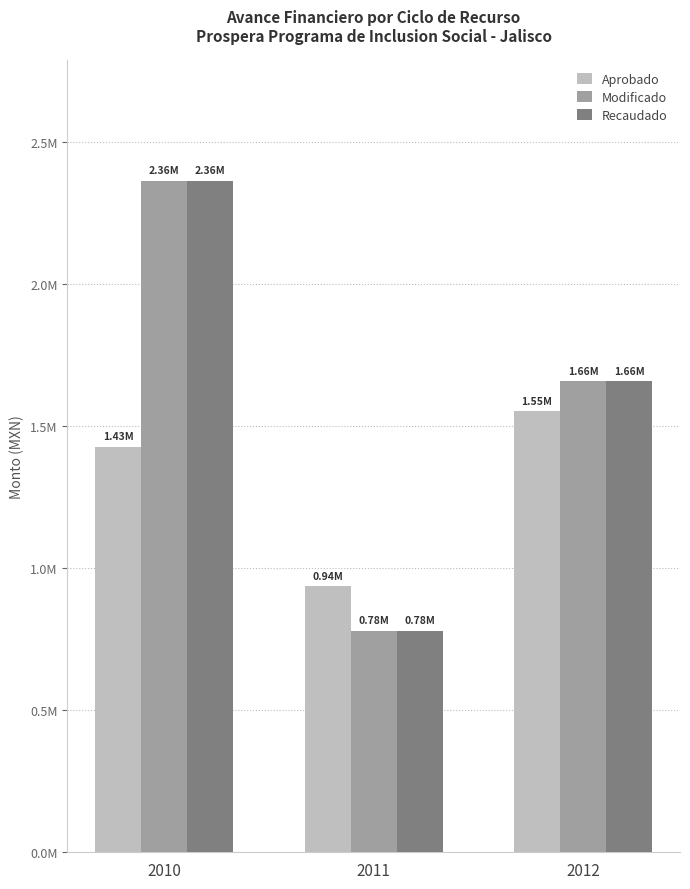

Which has a higher value, 2012 or 2010?

2012